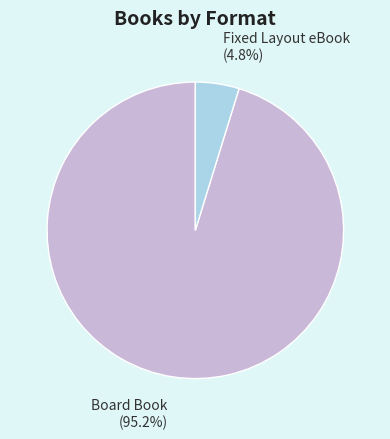

To the nearest percent, what portion does Board Book represent?

95%